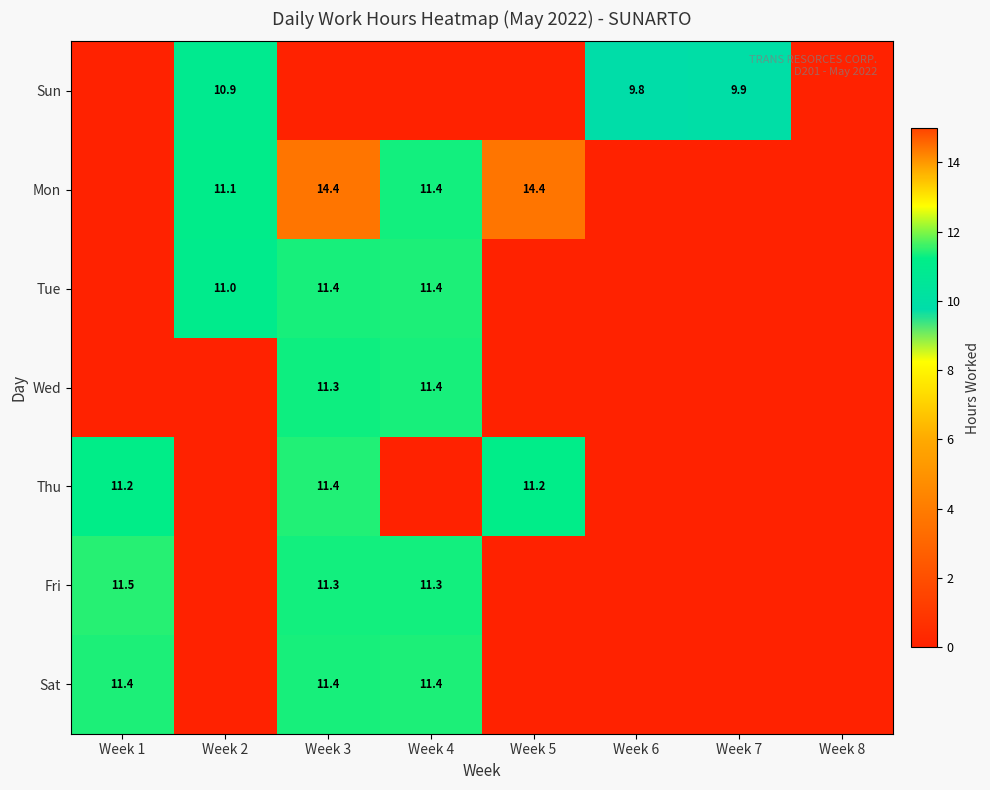

At which category is the sum across all series the highest?

Week 3